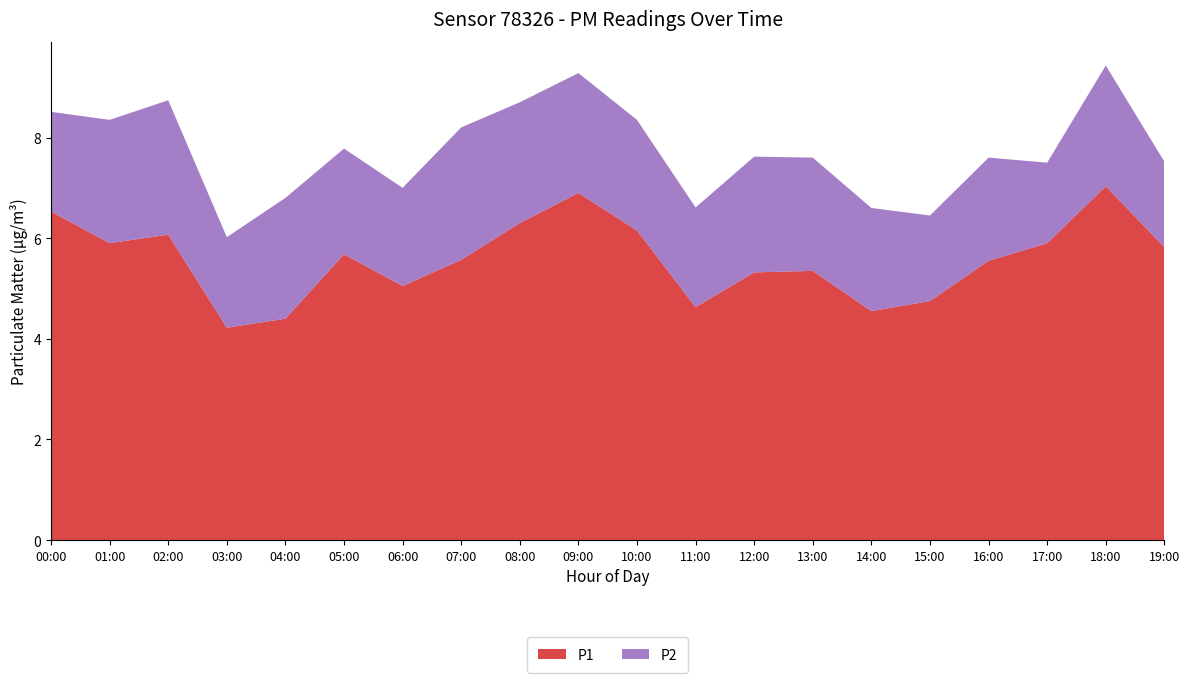

Reading left to right, transcribe all the data shown in this chart.

P1: 00:00=6.5	01:00=5.9	02:00=6.1	03:00=4.2	04:00=4.4	05:00=5.7	06:00=5.0	07:00=5.6	08:00=6.3	09:00=6.9	10:00=6.2	11:00=4.6	12:00=5.3	13:00=5.3	14:00=4.5	15:00=4.8	16:00=5.5	17:00=5.9	18:00=7.0	19:00=5.8
P2: 00:00=2.0	01:00=2.5	02:00=2.7	03:00=1.8	04:00=2.4	05:00=2.1	06:00=1.9	07:00=2.6	08:00=2.4	09:00=2.4	10:00=2.2	11:00=2.0	12:00=2.3	13:00=2.2	14:00=2.0	15:00=1.7	16:00=2.0	17:00=1.6	18:00=2.4	19:00=1.7